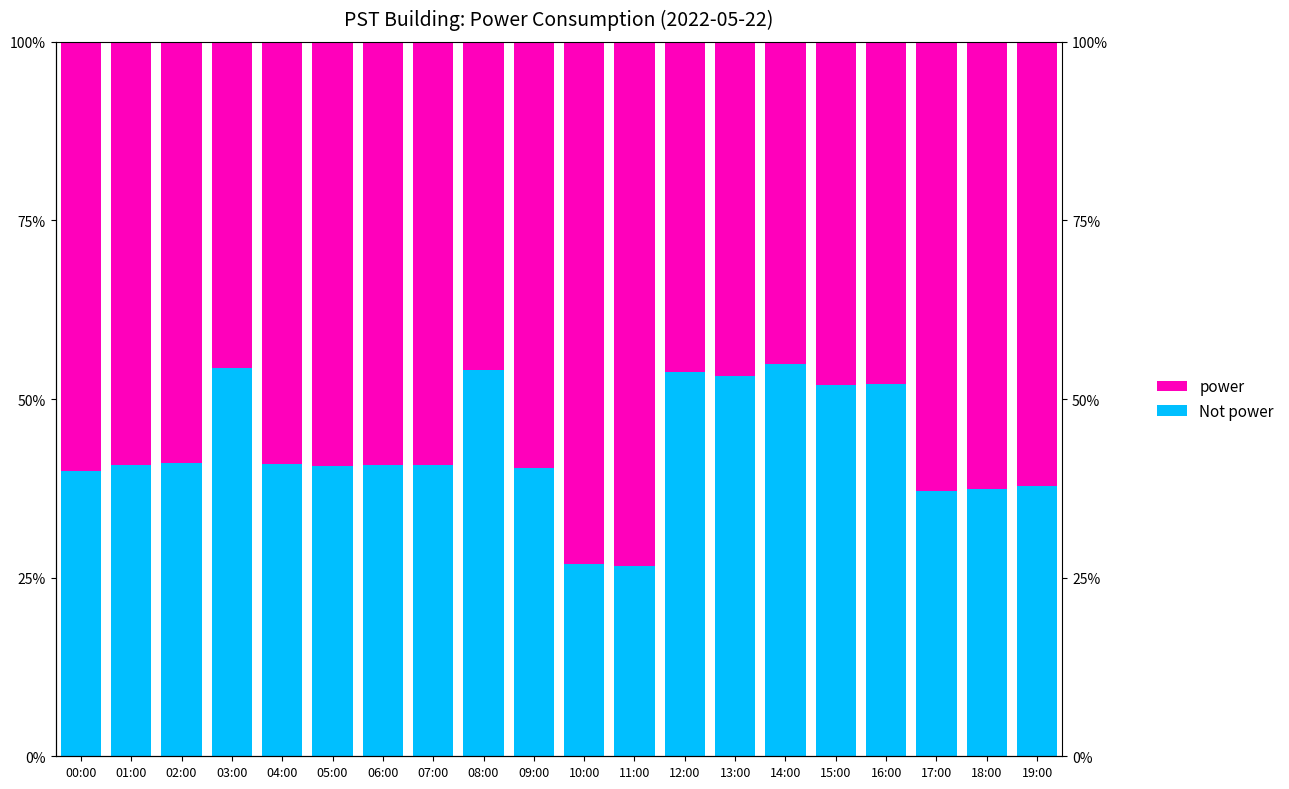

Rank the series by their average value, from lowest to highest.

Not power, power